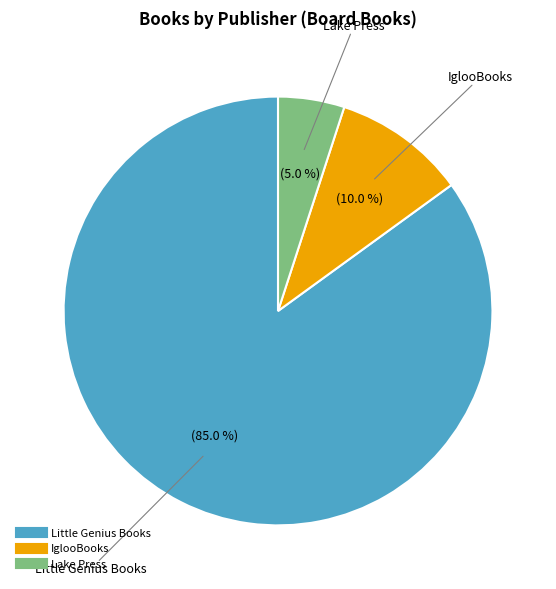

Rank the categories by value from highest to lowest.

Little Genius Books, IglooBooks, Lake Press